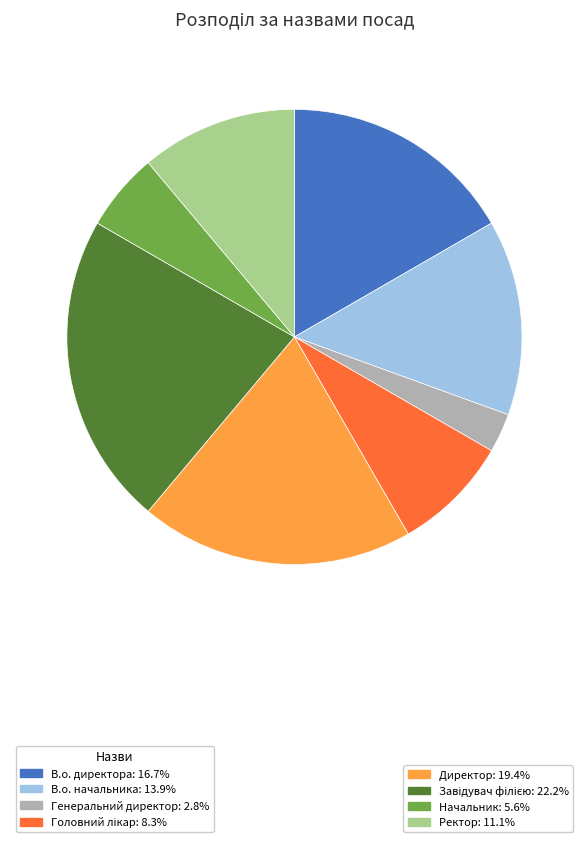

Is there any slice that represents more than half of the pie?

No